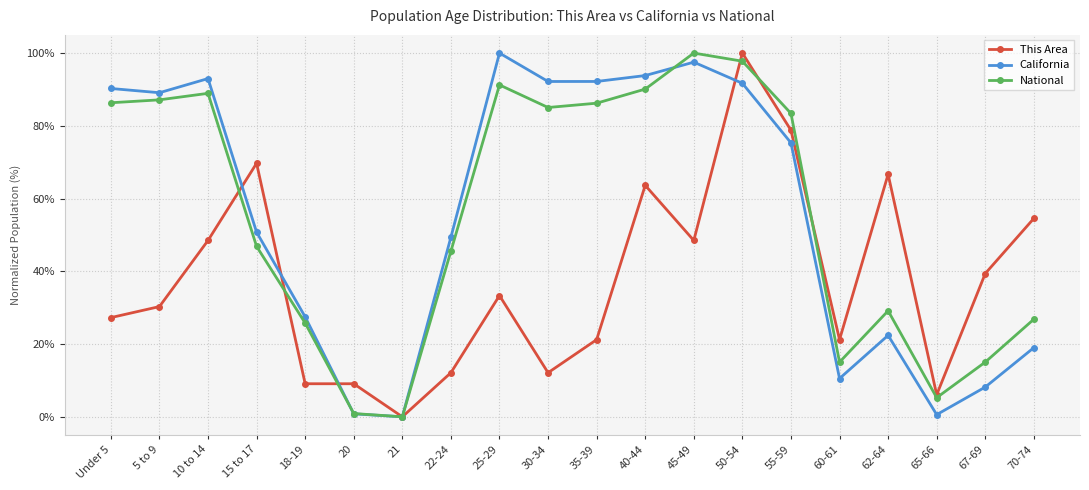

True or false: California has more than 0 points higher than both neighbors.

True